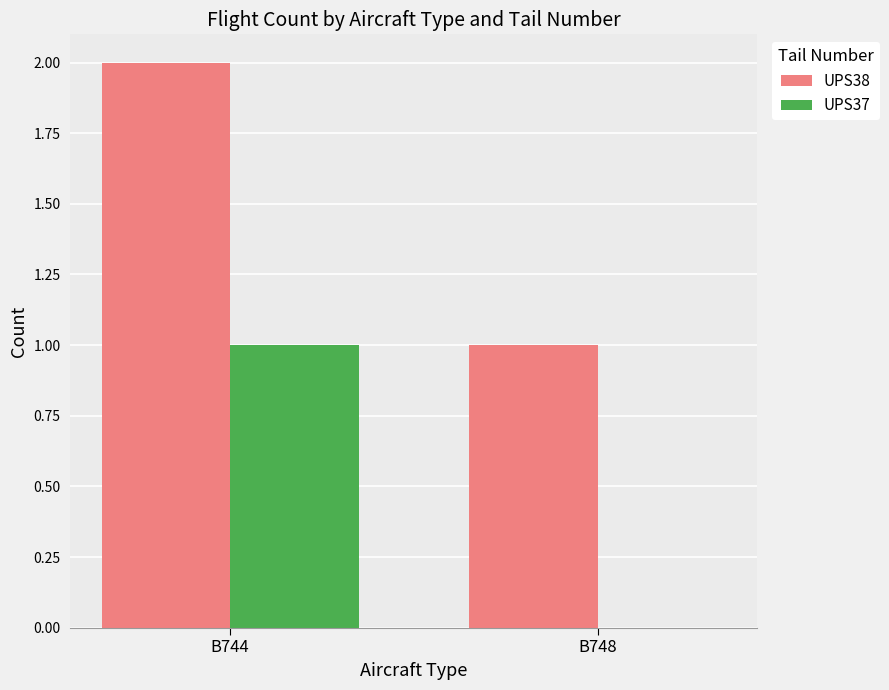

How many groups of bars are there?

2